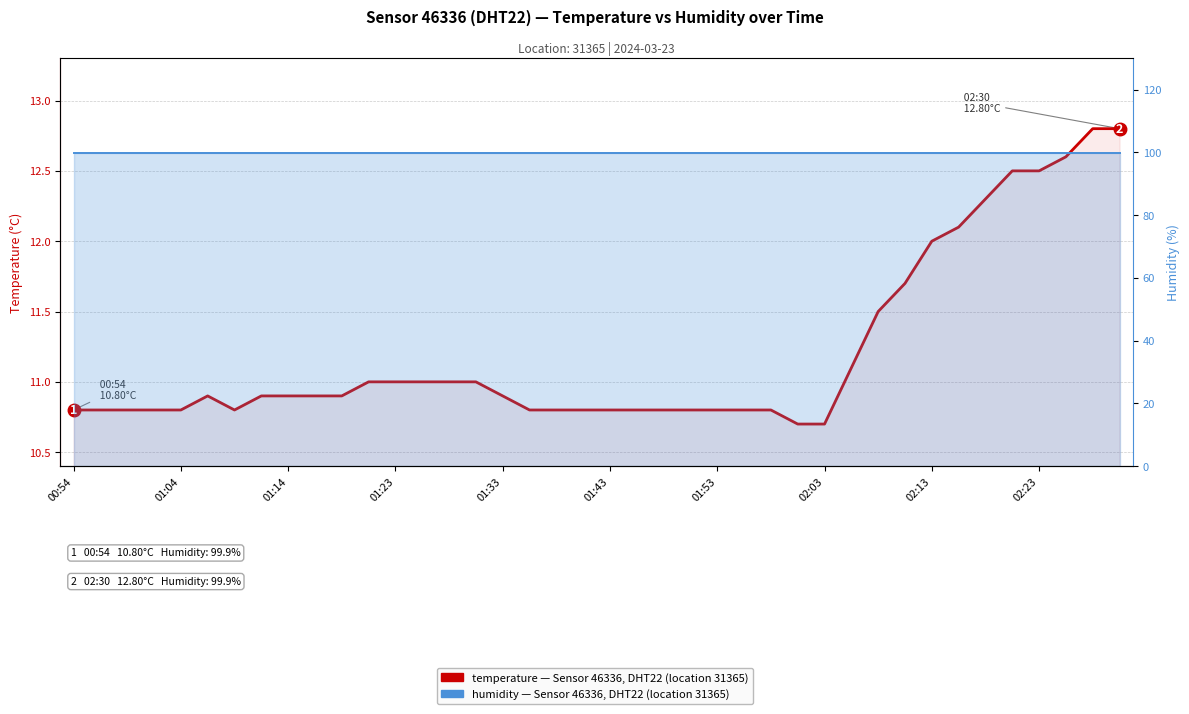

Reading right to left, what are all the values shown in this chart?

temperature: 12.8	12.8	12.6	12.5	12.5	12.3	12.1	12.0	11.7	11.5	11.1	10.7	10.7	10.8	10.8	10.8	10.8	10.8	10.8	10.8	10.8	10.8	10.8	10.9	11.0	11.0	11.0	11.0	11.0	10.9	10.9	10.9	10.9	10.8	10.9	10.8	10.8	10.8	10.8	10.8
humidity: 99.9	99.9	99.9	99.9	99.9	99.9	99.9	99.9	99.9	99.9	99.9	99.9	99.9	99.9	99.9	99.9	99.9	99.9	99.9	99.9	99.9	99.9	99.9	99.9	99.9	99.9	99.9	99.9	99.9	99.9	99.9	99.9	99.9	99.9	99.9	99.9	99.9	99.9	99.9	99.9